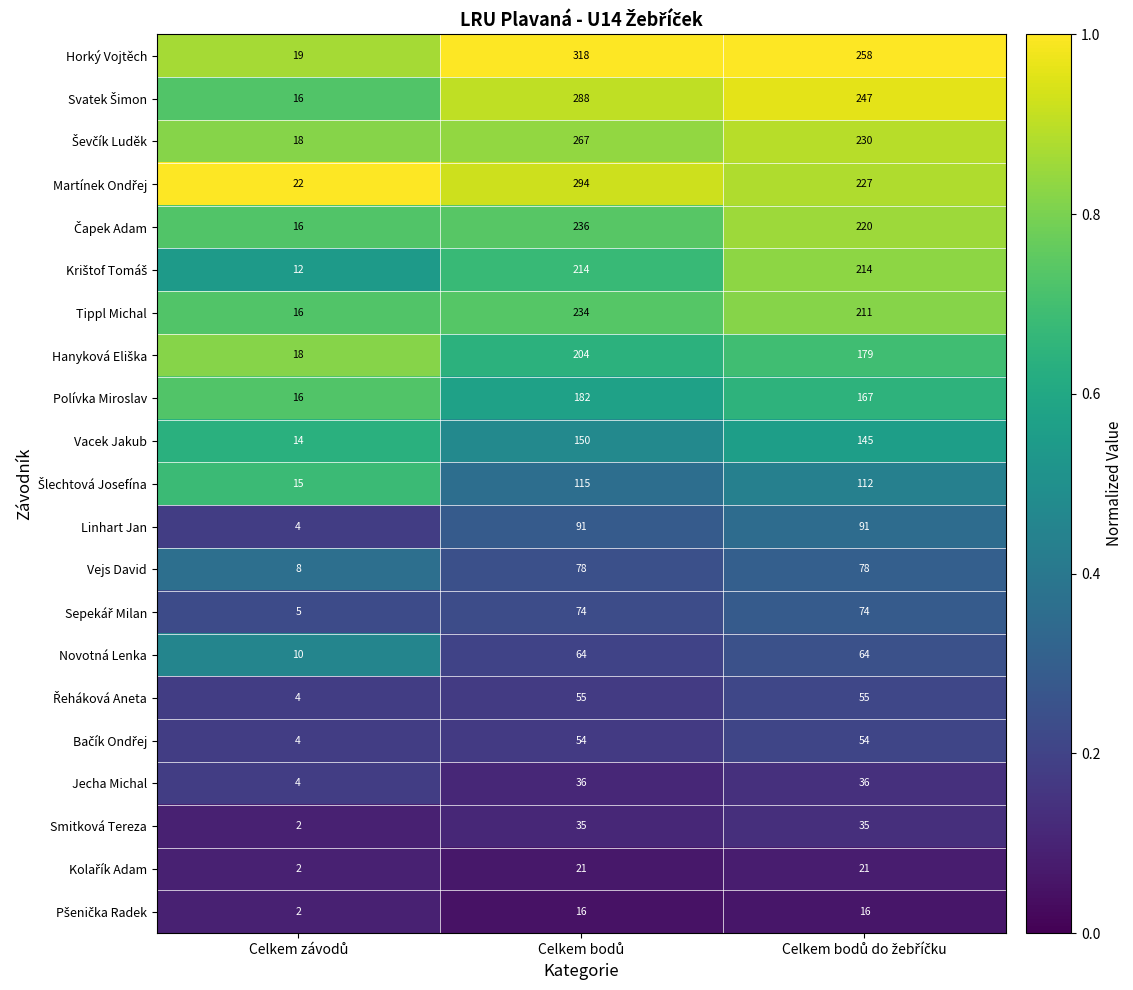

Which series has the largest total across all categories?

Horký Vojtěch